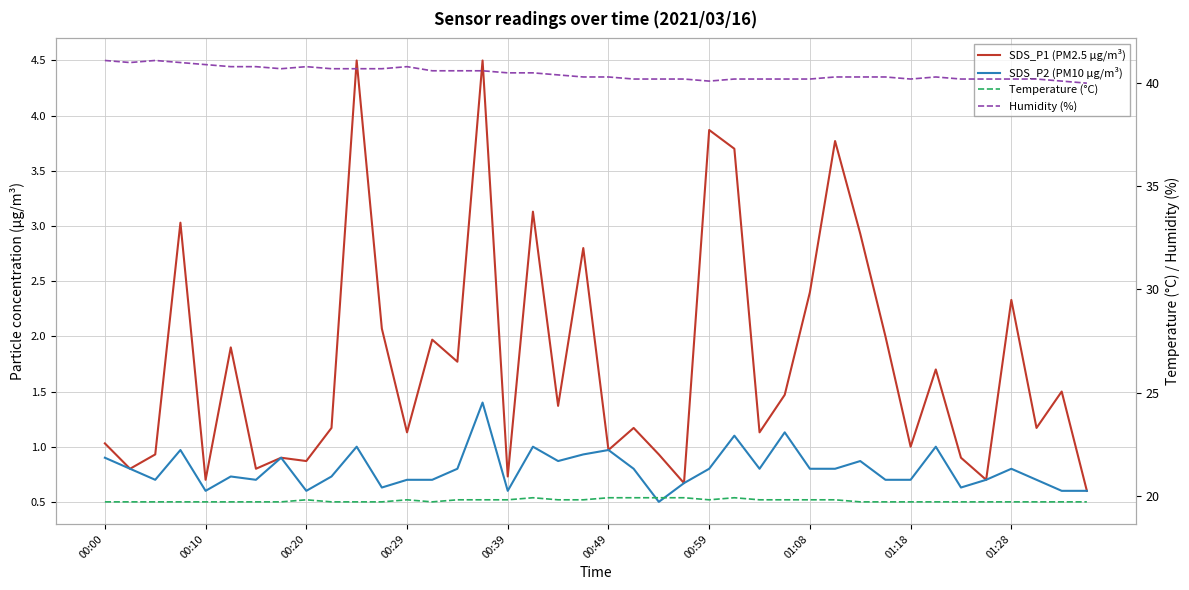

Which category has the highest value across all series?

00:00